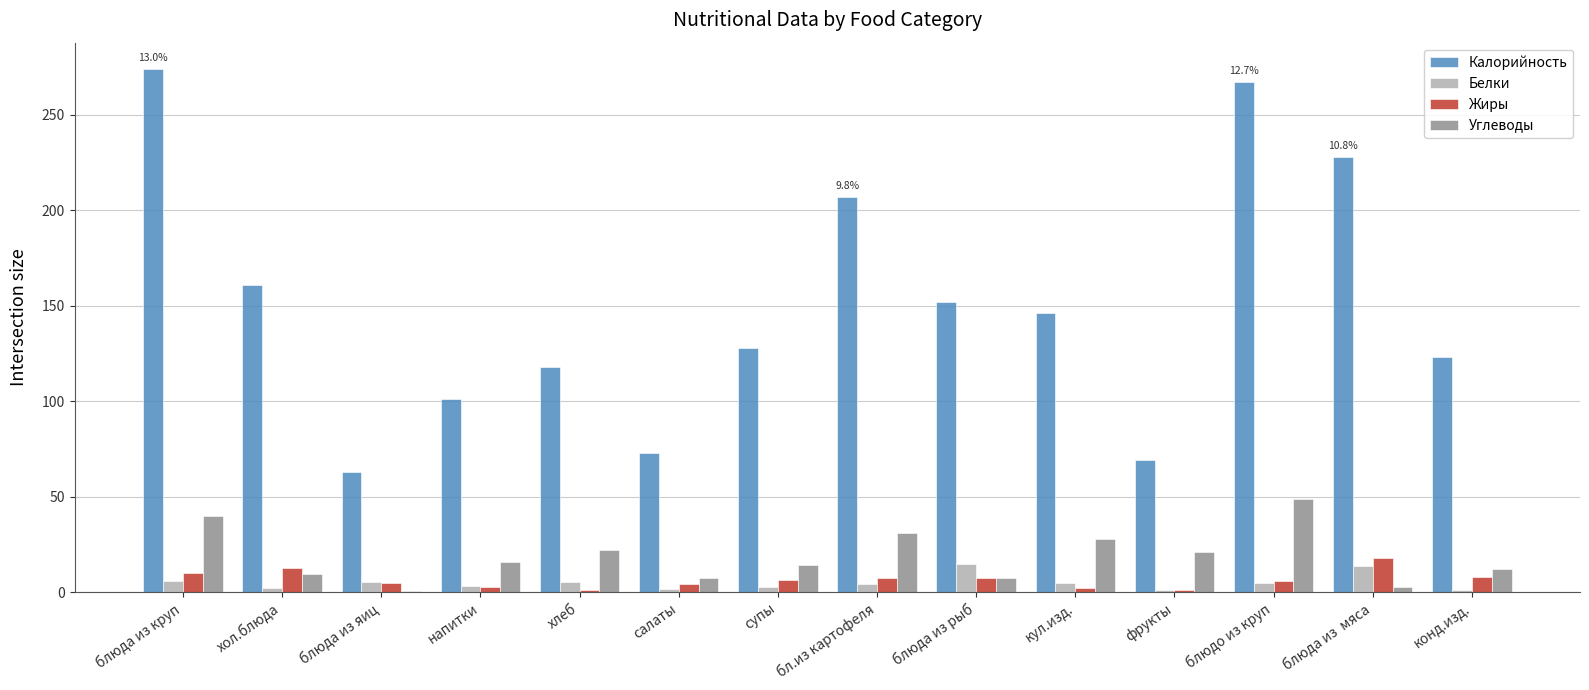

Which series changed the most between напитки and кул.изд.?

Калорийность